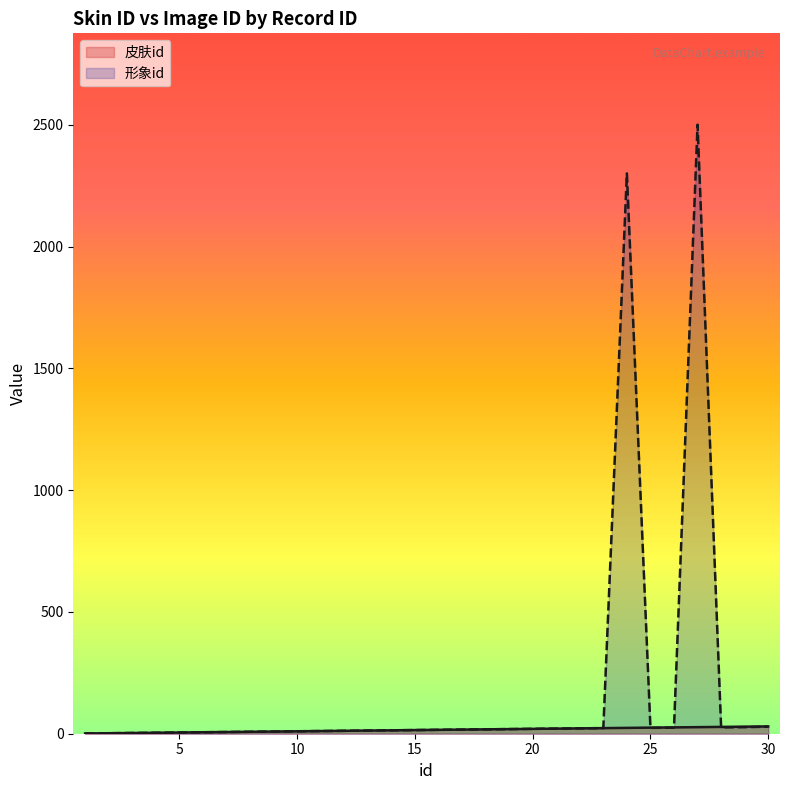

True or false: 皮肤id has a value of 42 at 26.

False